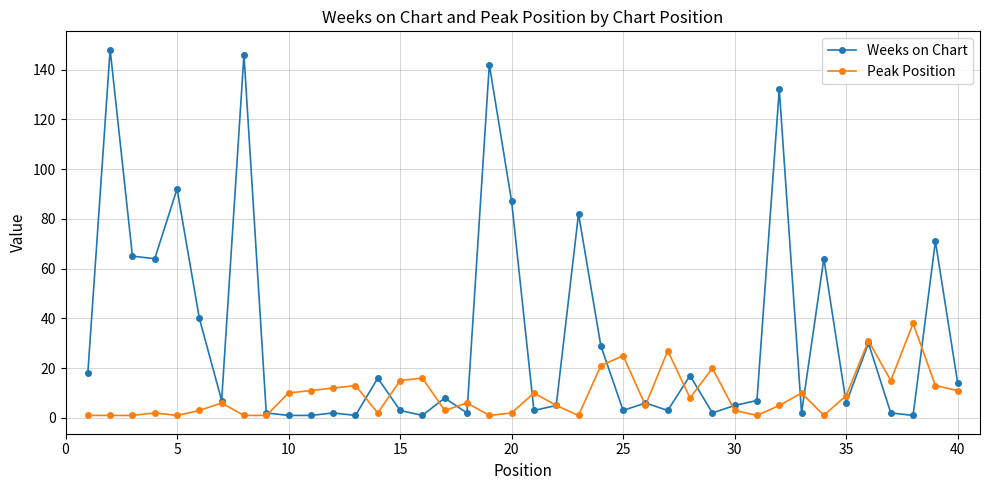

Does the chart have visible grid lines?

Yes